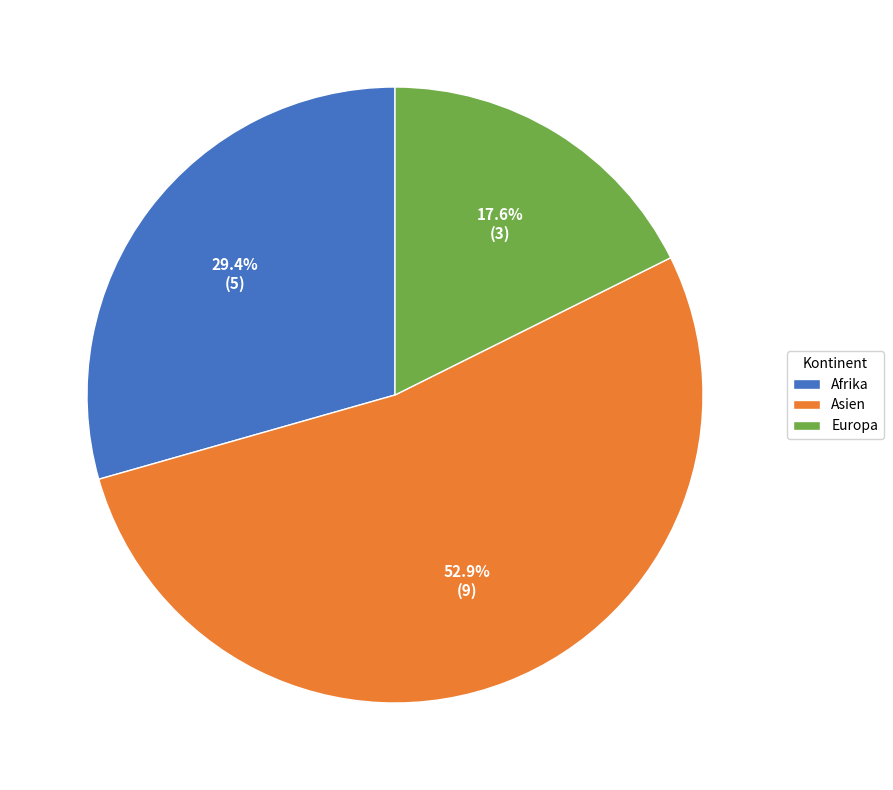

Combined, what portion of the pie is Afrika and Asien?

82.4%